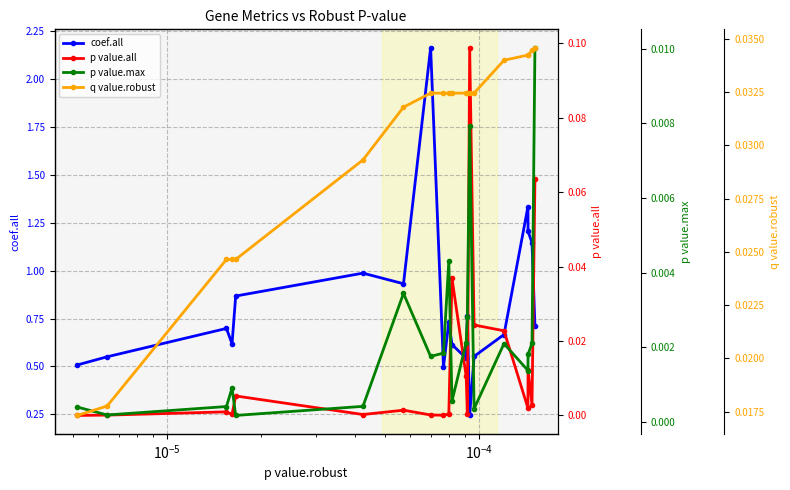

True or false: p value.max has more than 1 points higher than both neighbors.

True